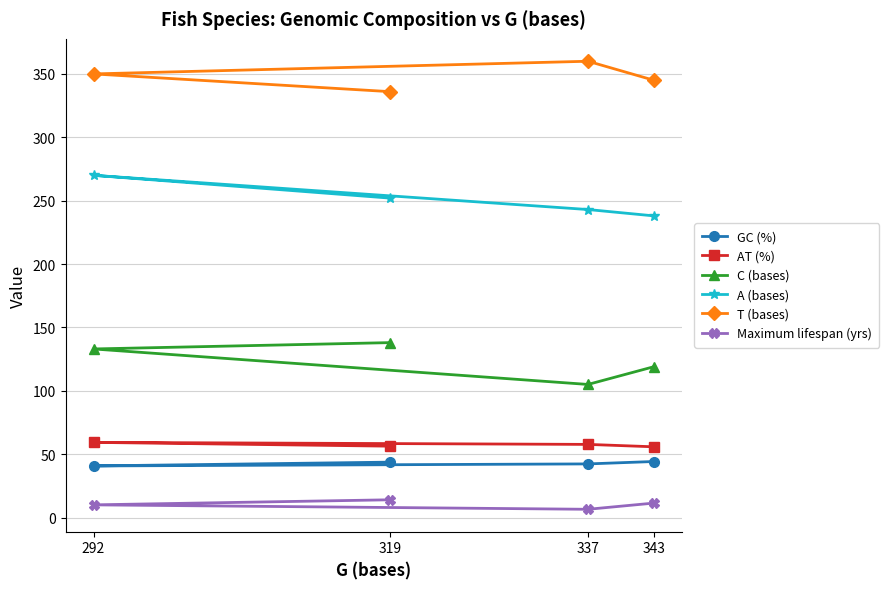

What is the total value across all series at 337?

814.5